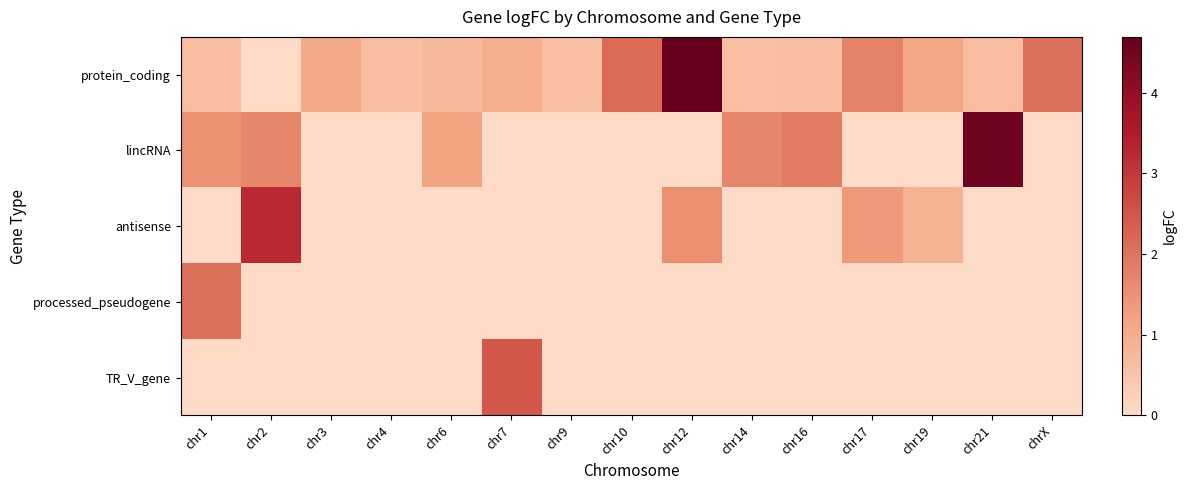

Which series has the largest range (max minus min)?

protein_coding